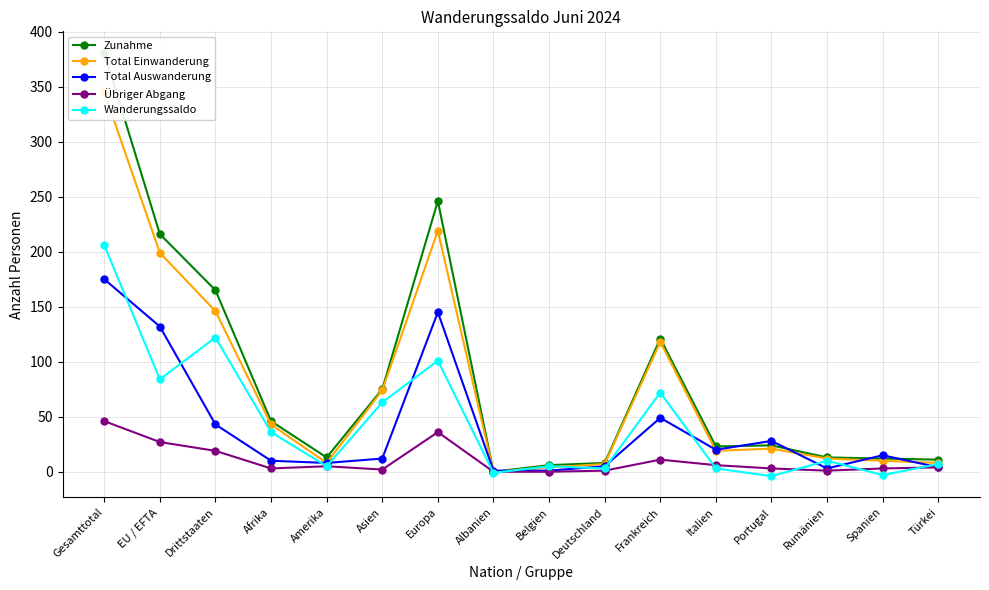

Which label corresponds to the smallest value in the chart?

Portugal